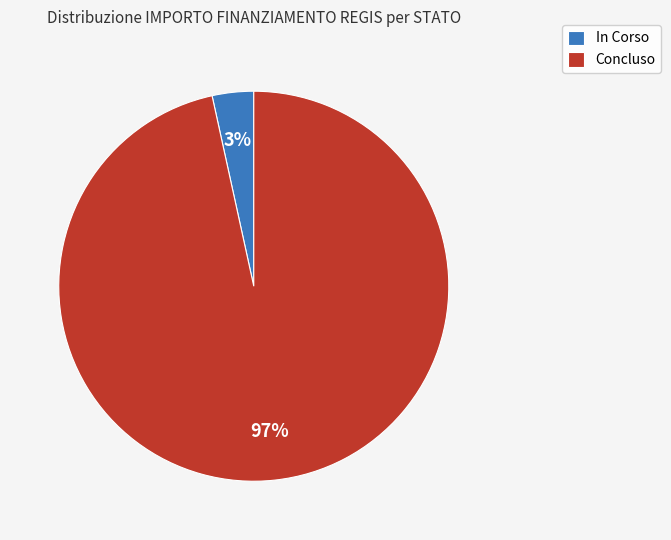

The In Corso slice represents 3% of the pie. True or false?

True